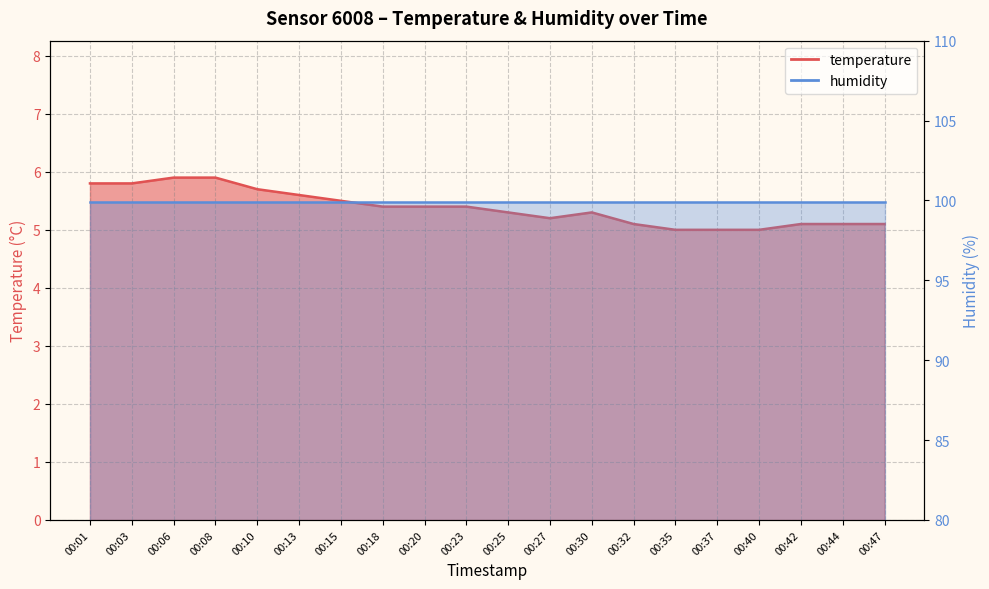

How many points are higher than both their immediate neighbors (excluding endpoints)?

1